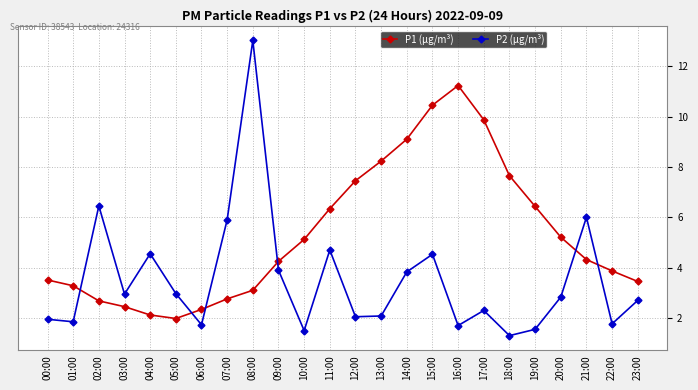

Rank the series by their maximum value, from lowest to highest.

P1 (µg/m³), P2 (µg/m³)